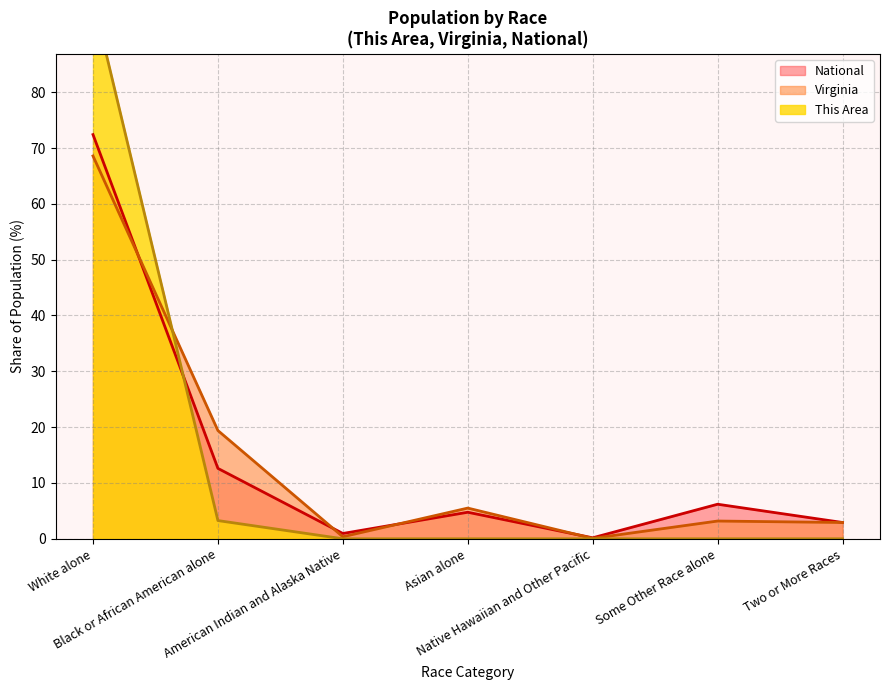

What is the value of the National point at the 7th from the left?

2.9